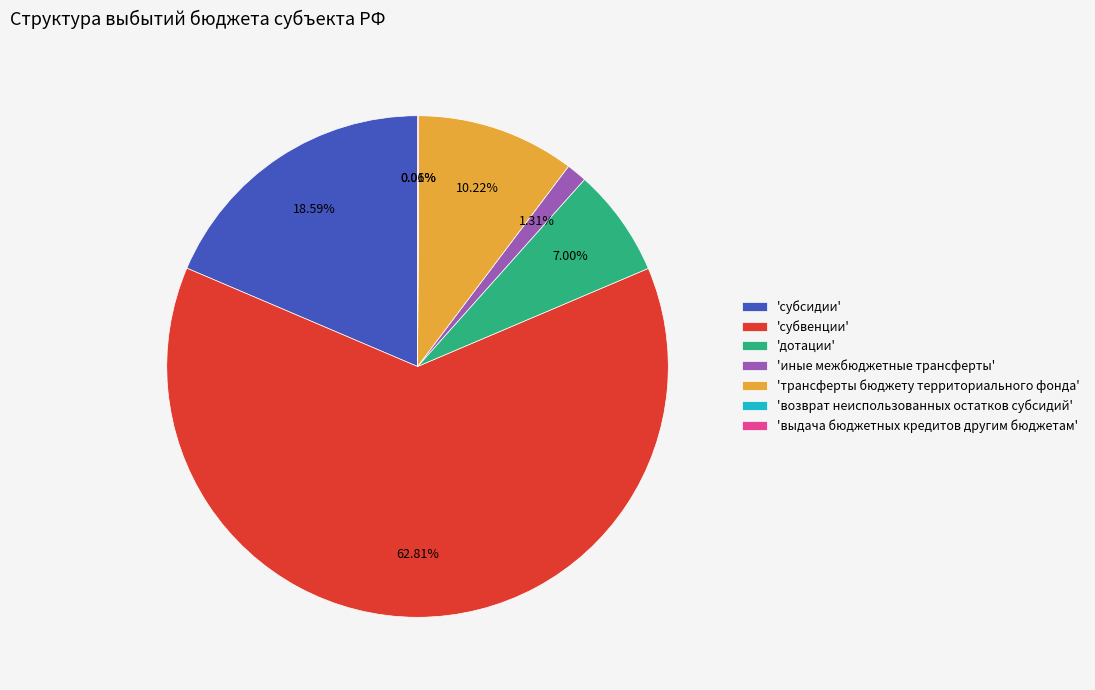

Which category accounts for the majority?

'субвенции'